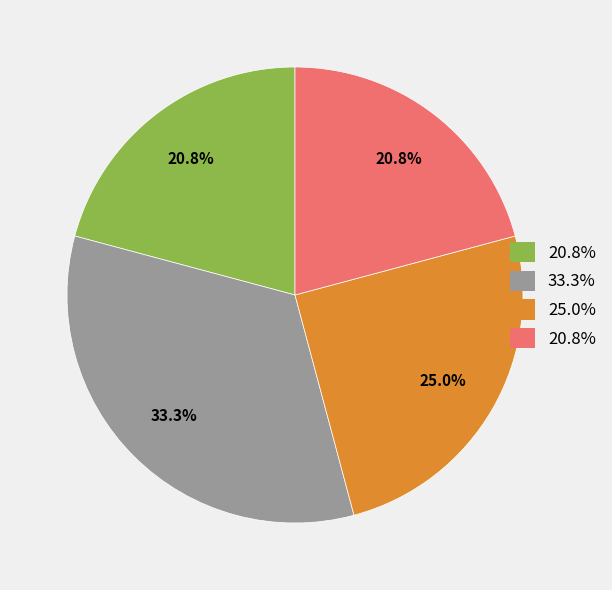

Is there a majority slice in this chart?

No